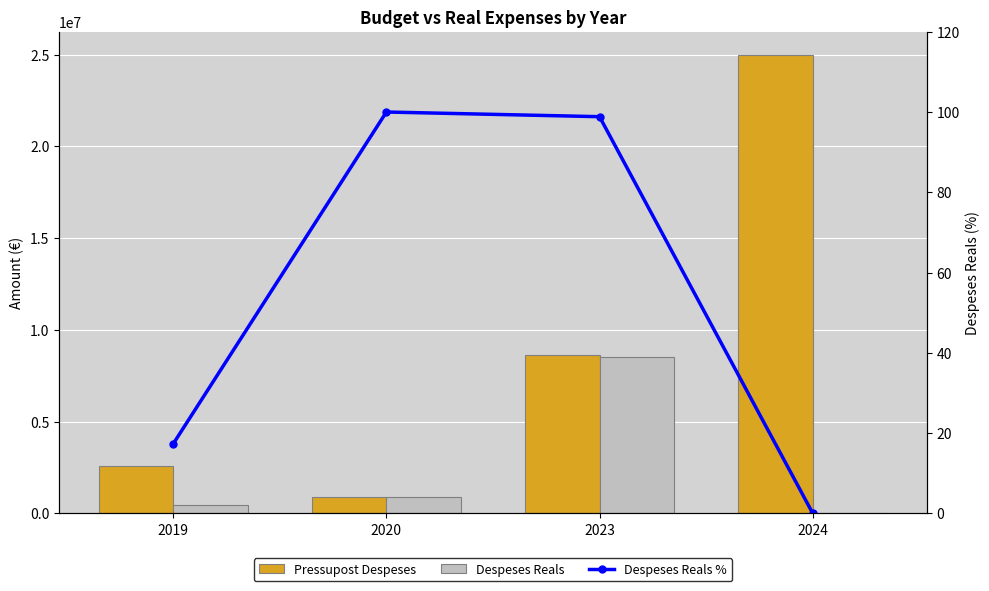

What is the total value across all series at 2024?

25000000.0